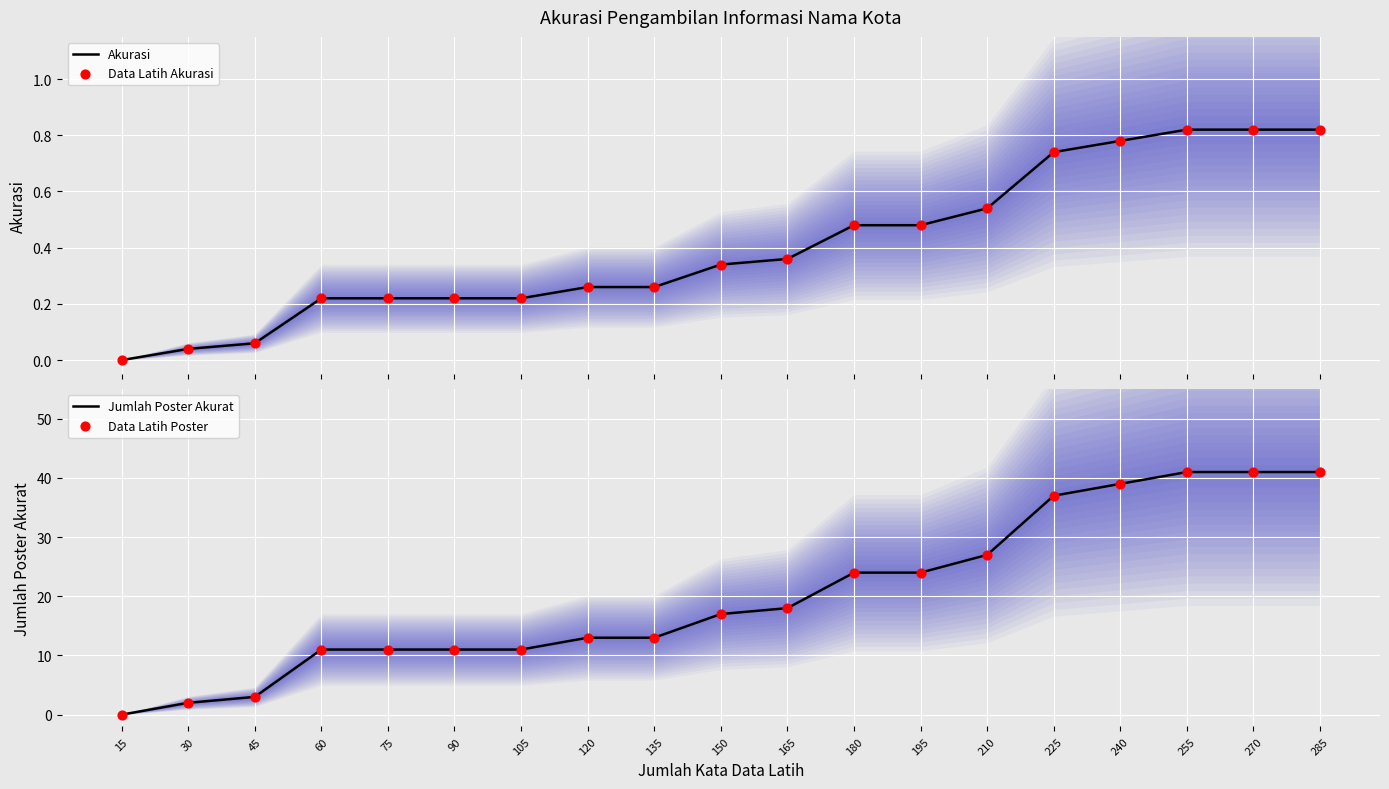

Is the value of Data Latih Poster at 255 greater than the value of Jumlah Poster Akurat at 150?

Yes